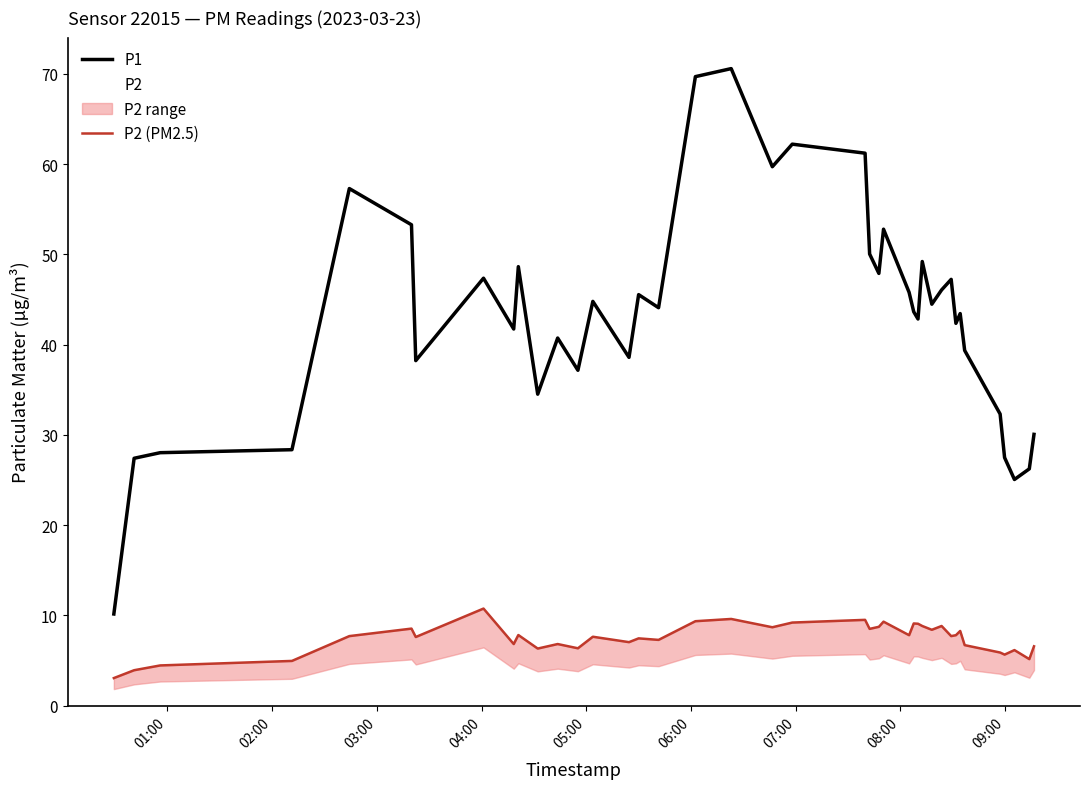

What is the lowest value of the P1 series?

10.2